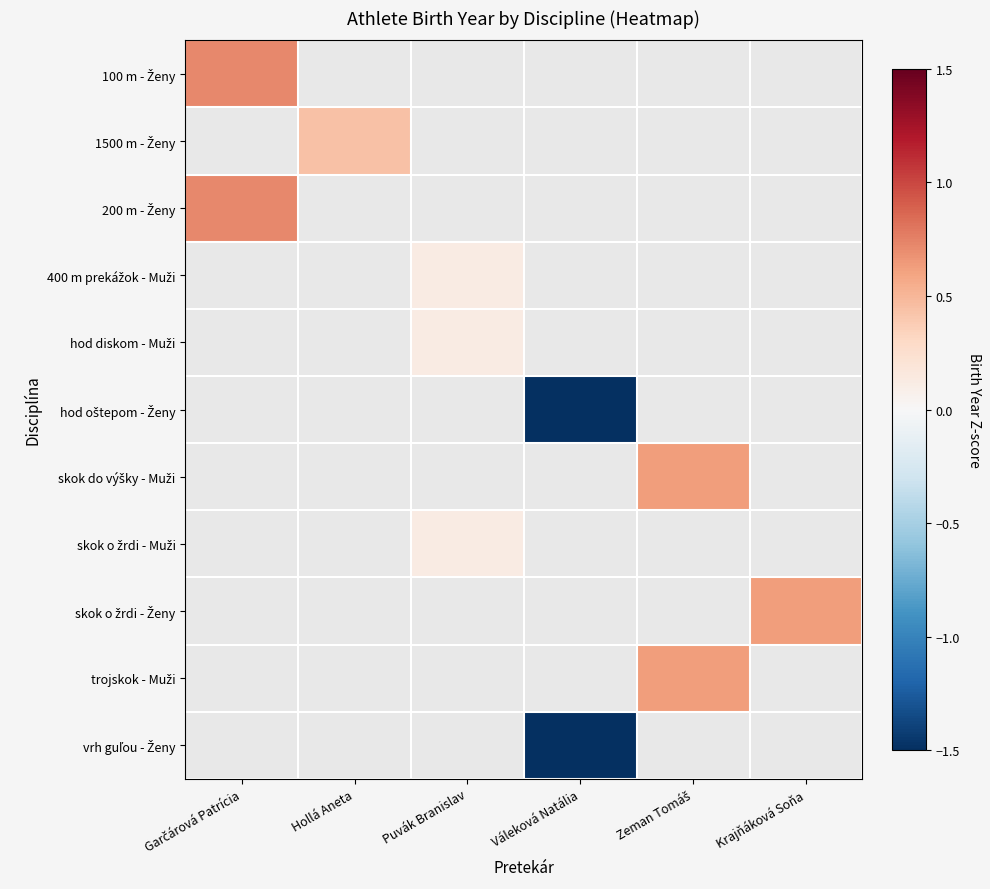

What is the maximum value shown in the chart?

0.7